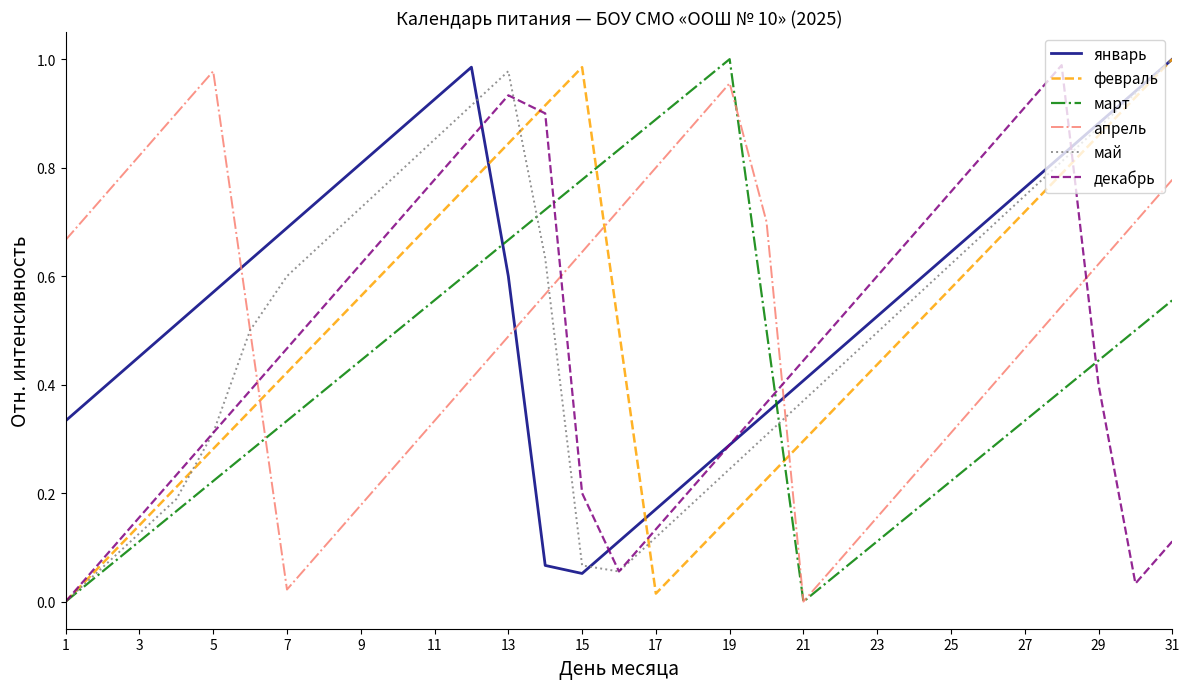

True or false: май and апрель intersect in this chart.

True